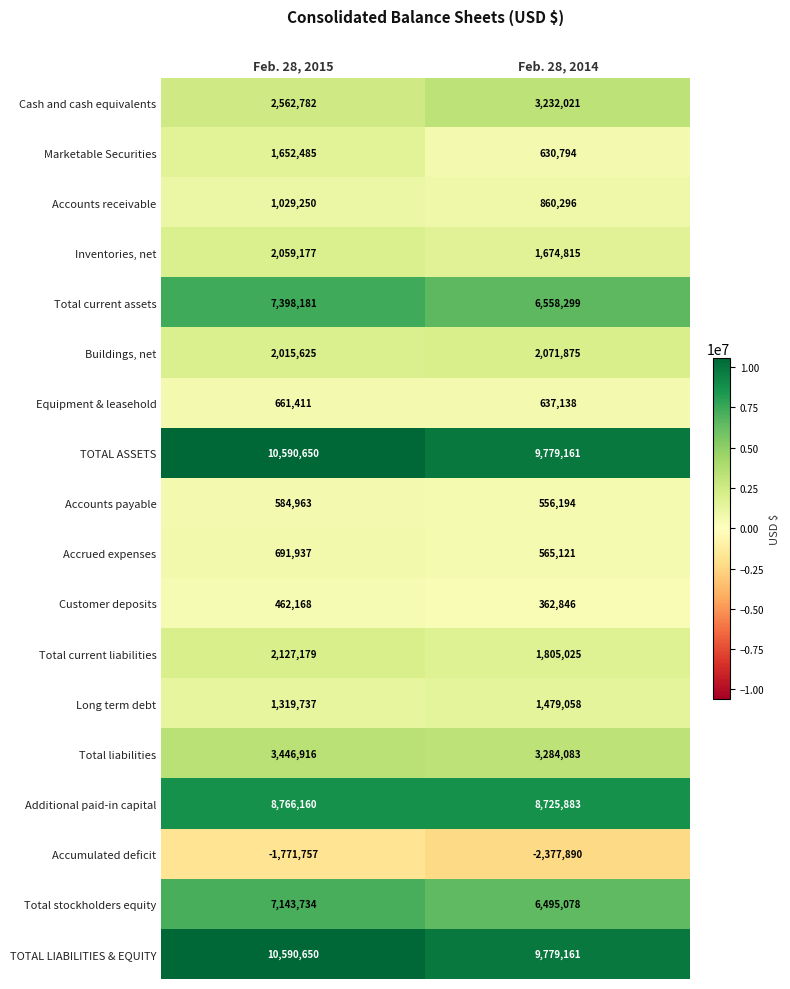

At which category is the sum across all series the highest?

Feb. 28, 2015